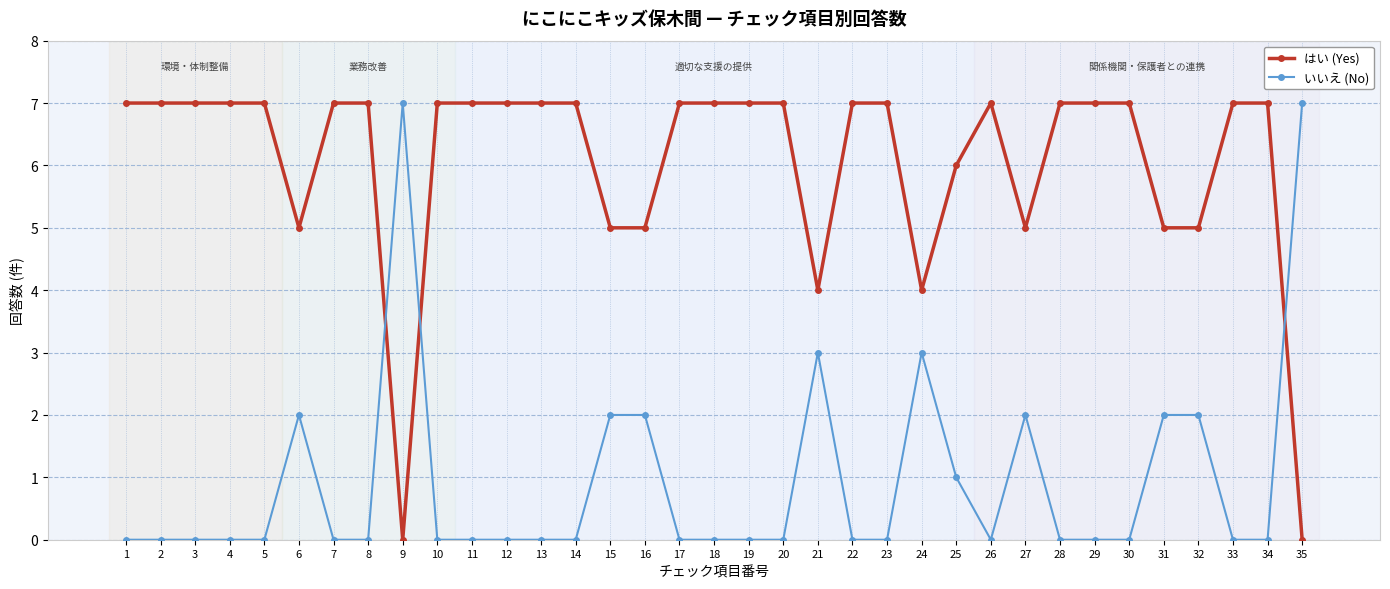

How many series are shown in this chart?

2